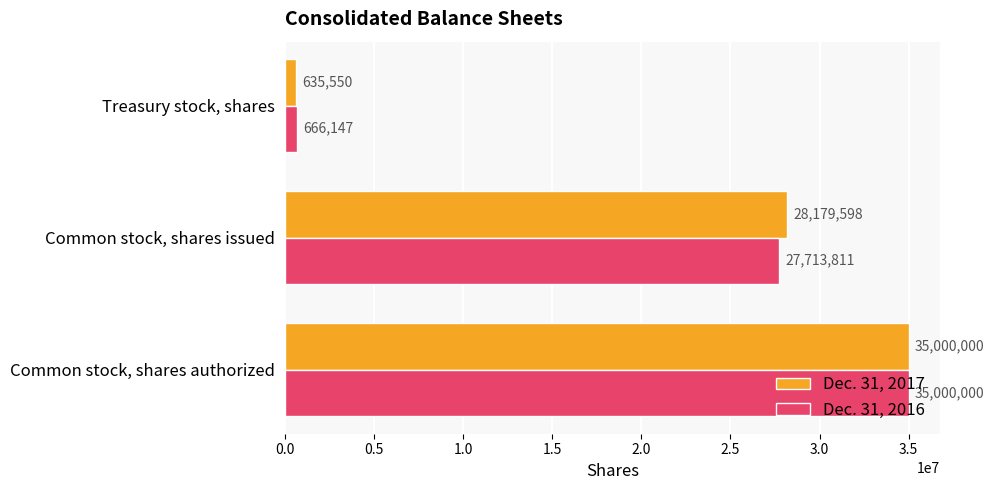

The value of Dec. 31, 2016 at Treasury stock, shares is 666147. True or false?

True